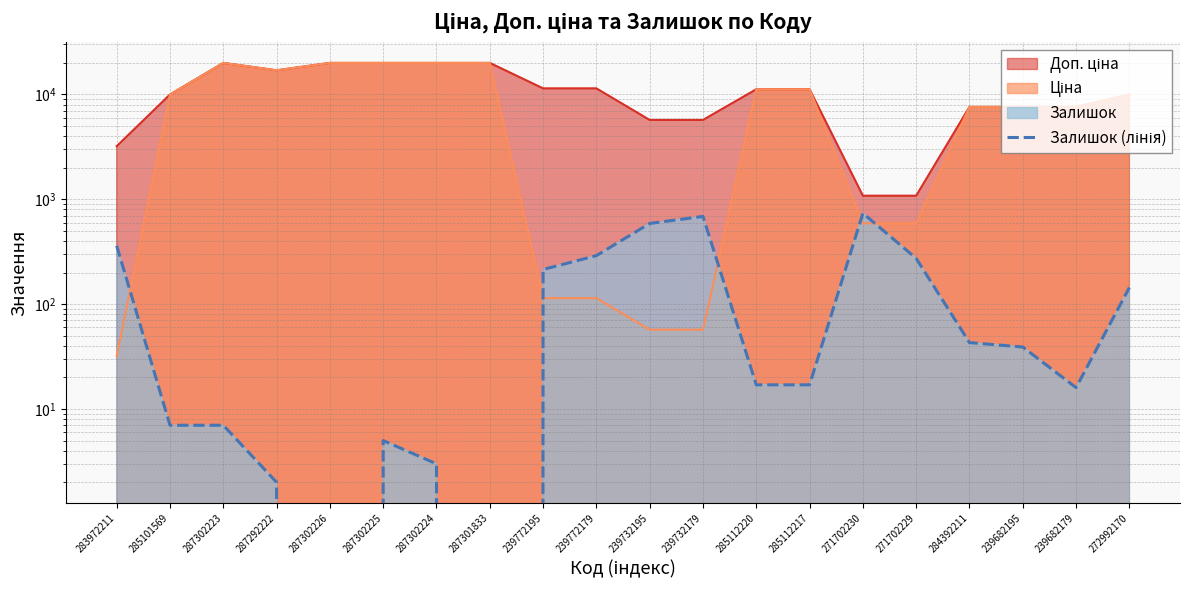

How many data points are above 39?

9